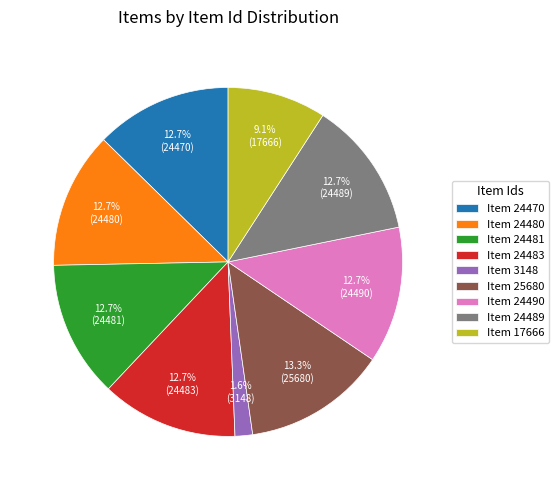

Combined, what portion of the pie is Item 3148 and Item 24481?

14.3%